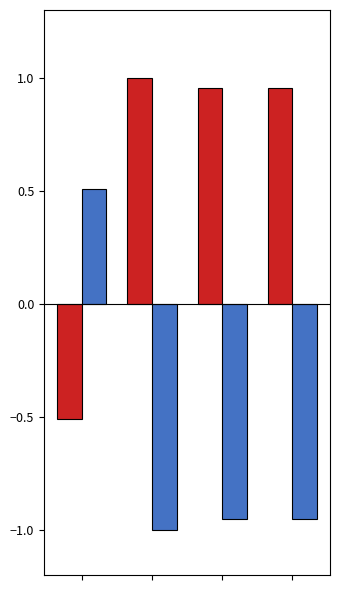

Is it true that Dec. 31, 2014 equals -1.5 at 1?

False